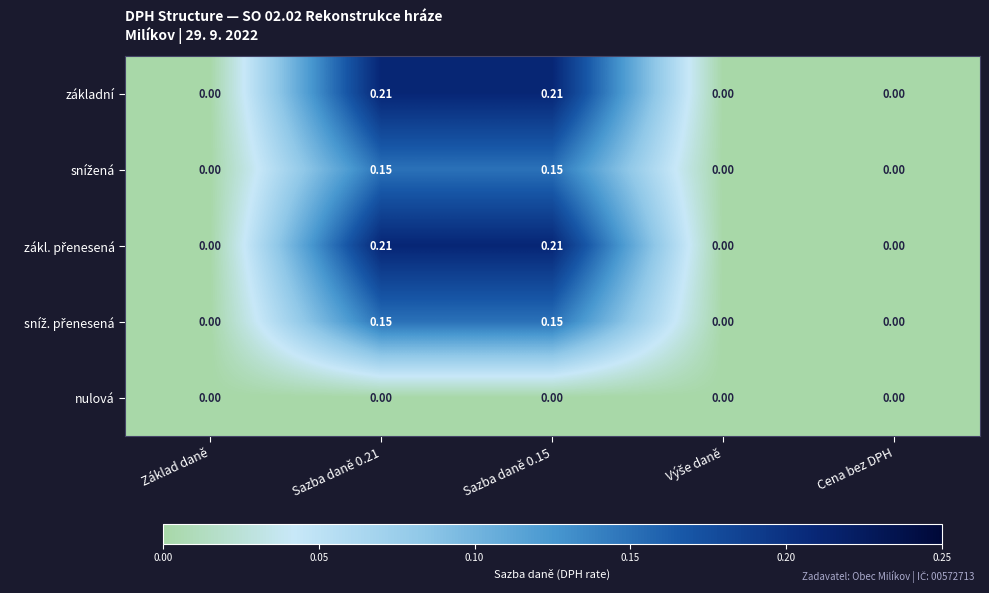

How many categories are shown in the chart?

5